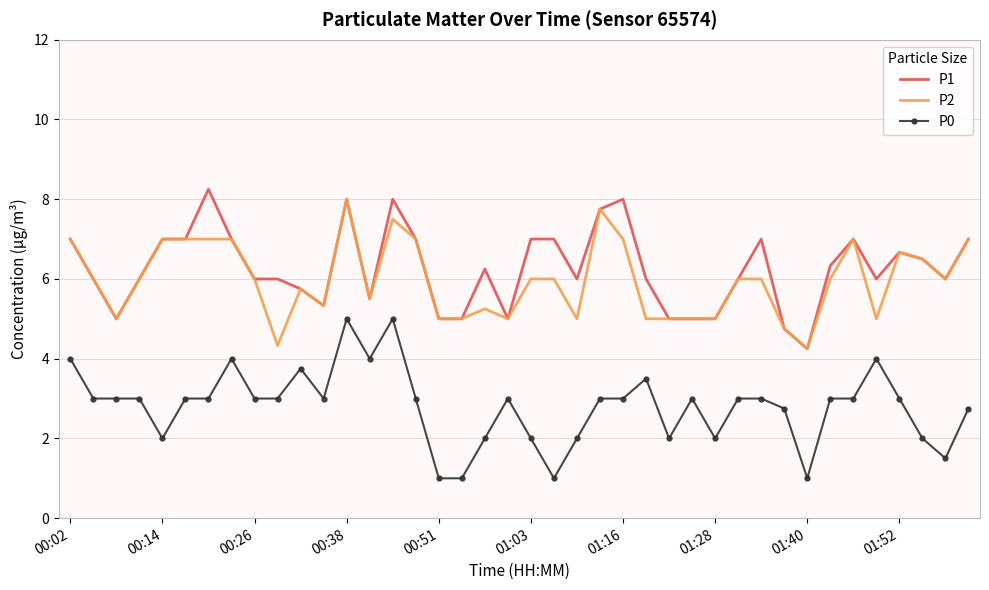

What is the highest value of the P2 series?

8.0